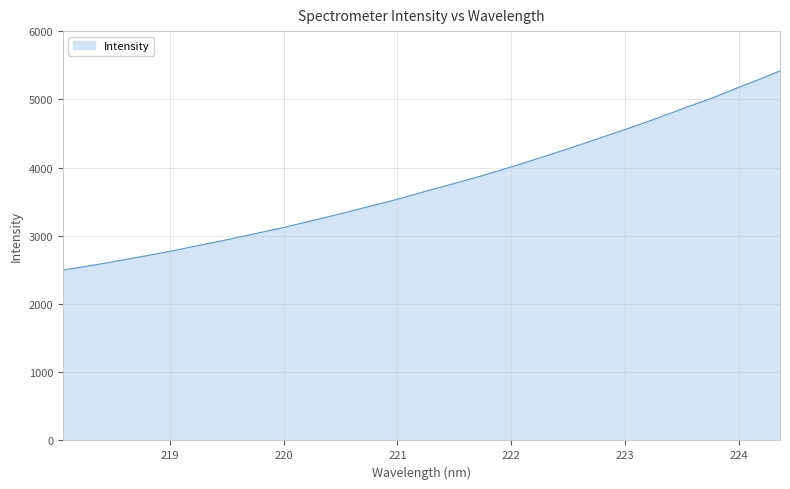

What is the greatest value displayed?

5416.7